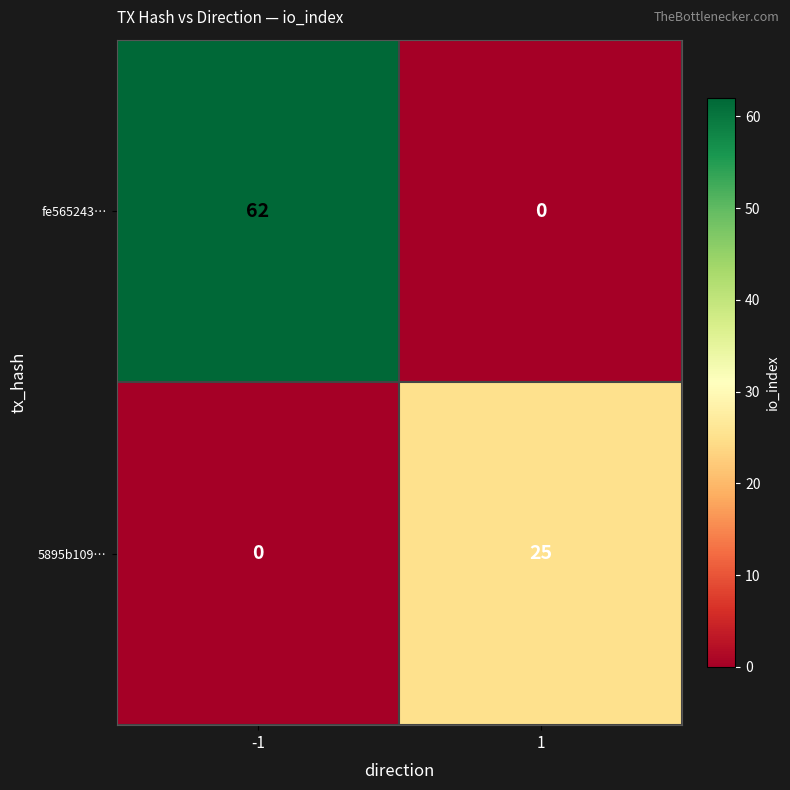

Reading left to right, list all the values displayed in this chart.

fe565243…: 62	0
5895b109…: 0	25